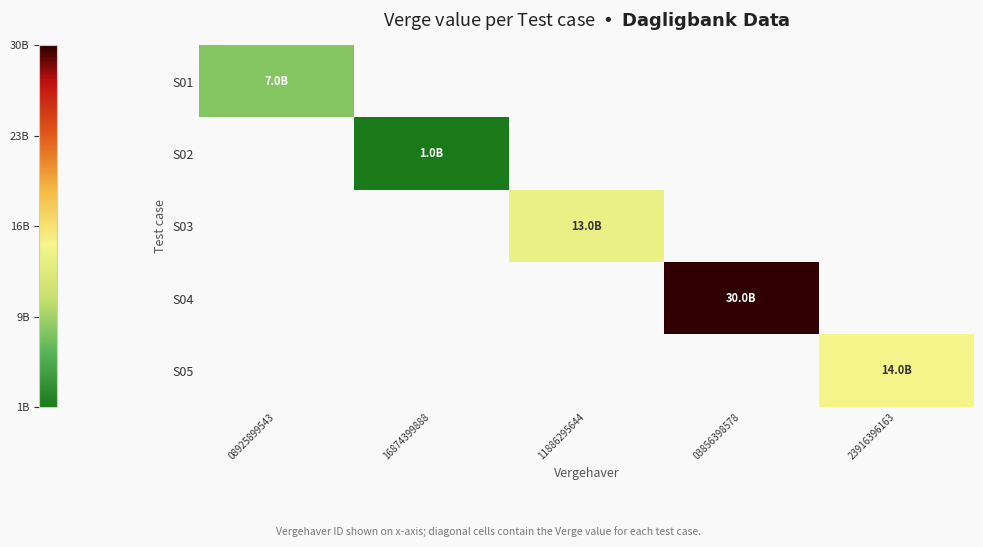

Is the value of S03 at 23916396163 greater than the value of S05 at 23916396163?

No